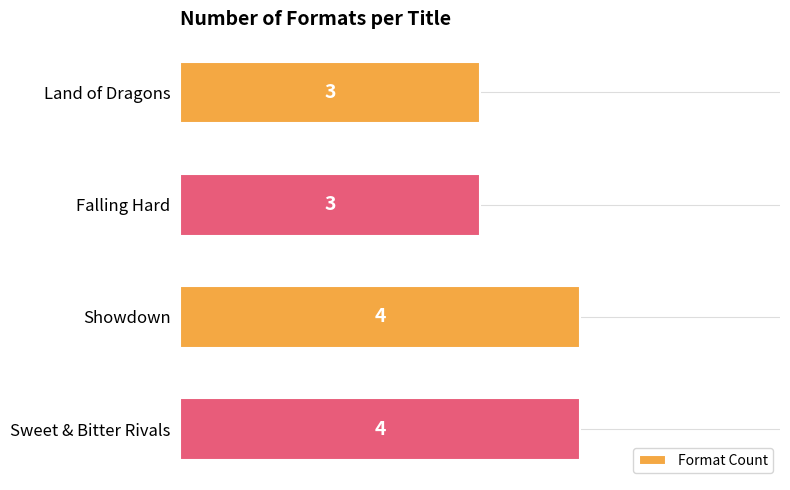

What is the average value?

4